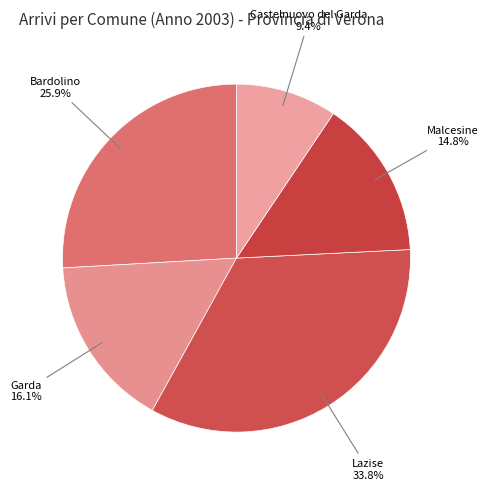

Approximately how many times larger is the value at Bardolino compared to Lazise?

0.8